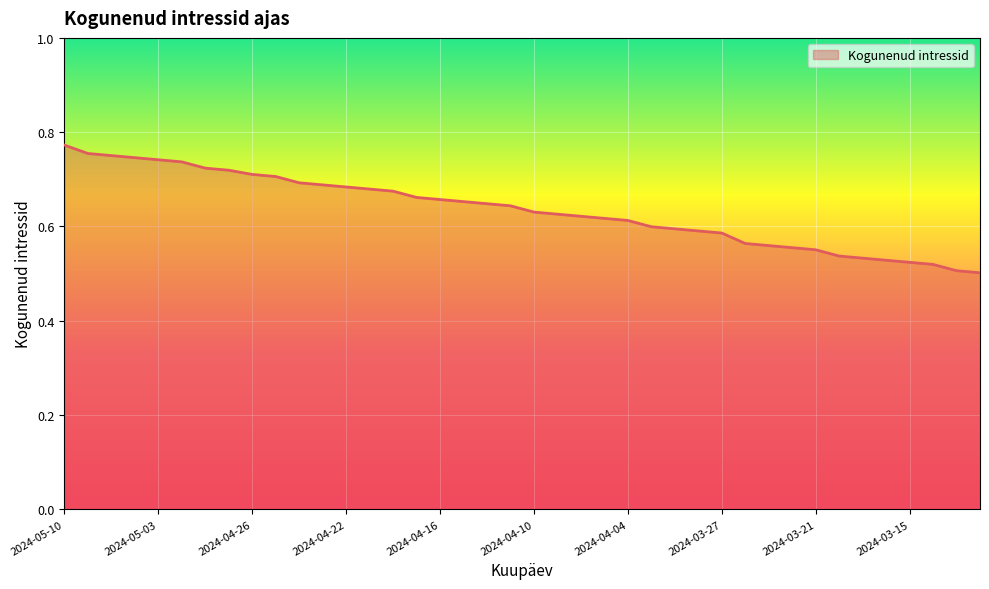

What is the difference between the maximum and minimum values?

0.3